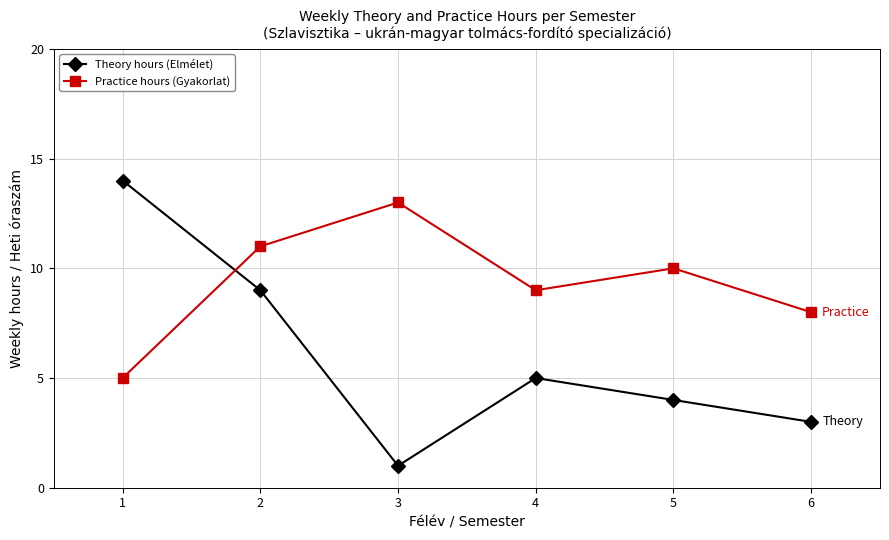

What is the average value of the Practice hours (Gyakorlat) series?

9